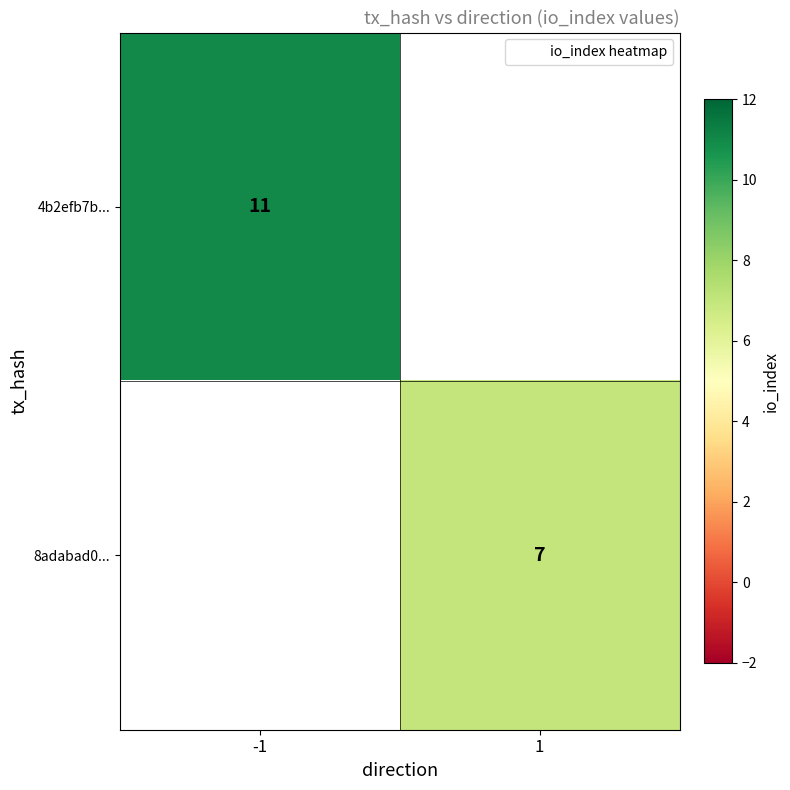

The value of 4b2efb7b... at -1 is 7.3. True or false?

False